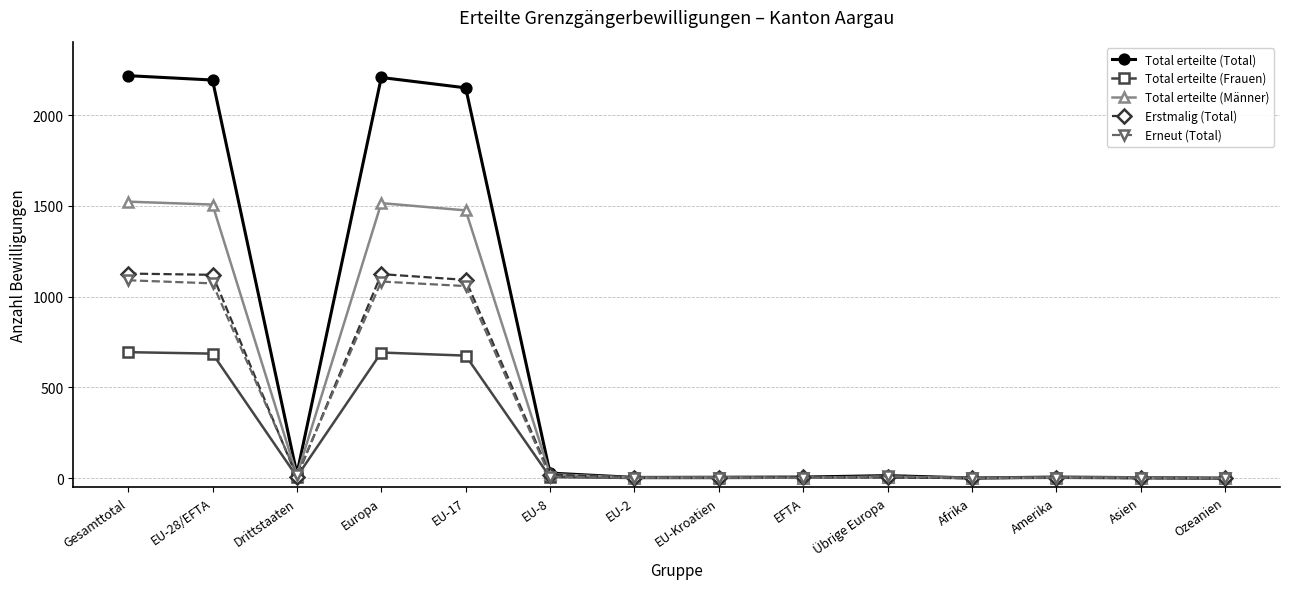

Which series has the widest spread of values?

Total erteilte (Total)